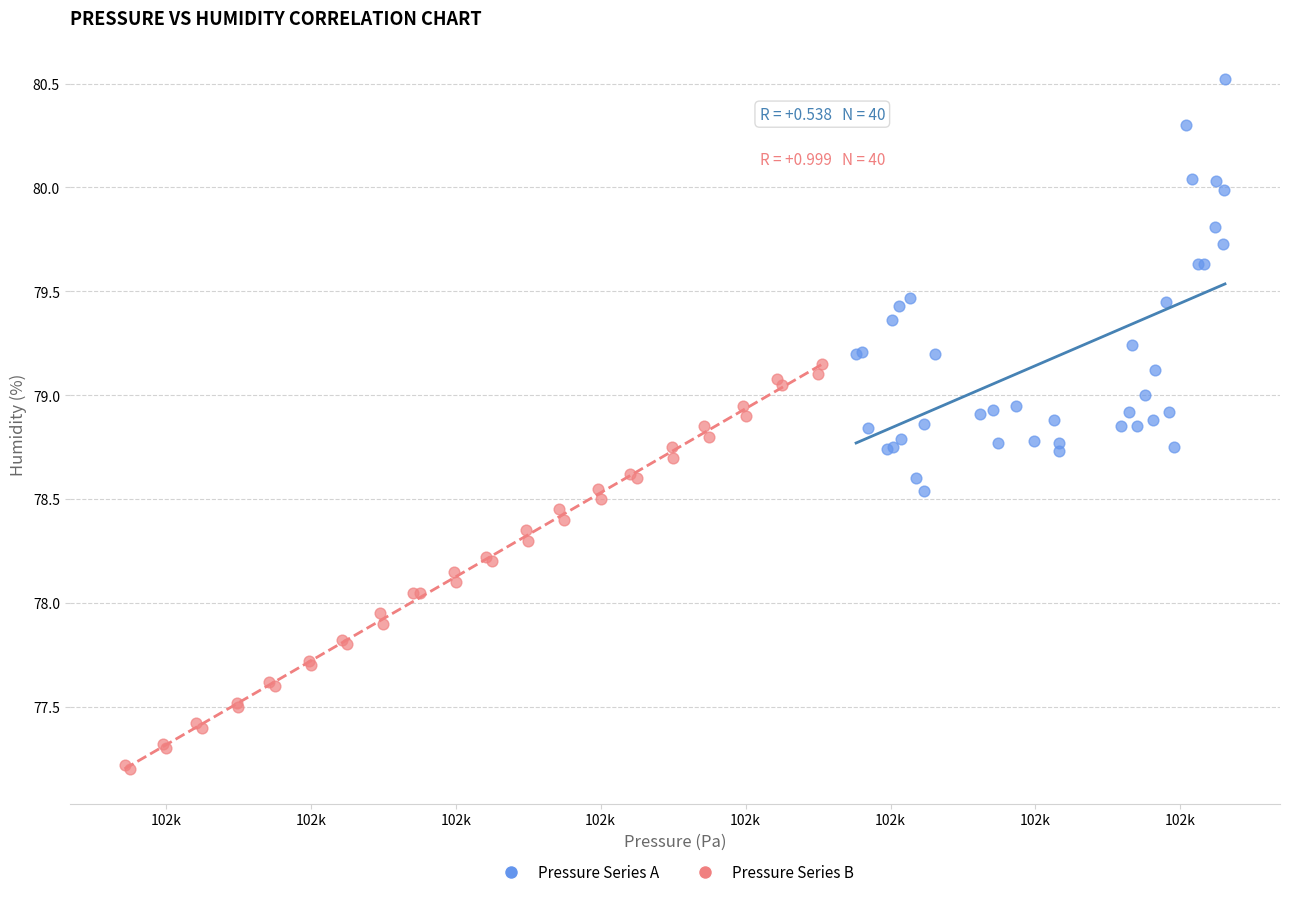

Which series reaches the minimum Y coordinate?

Pressure Series B